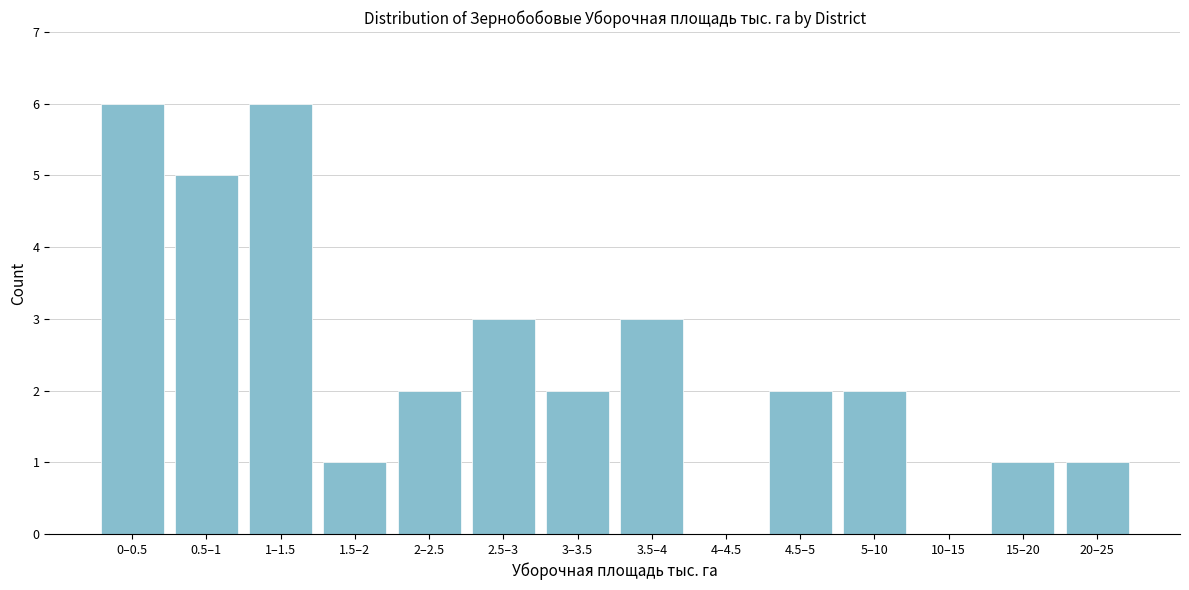

Reading left to right, list all the values displayed in this chart.

0–0.5=6	0.5–1=5	1–1.5=6	1.5–2=1	2–2.5=2	2.5–3=3	3–3.5=2	3.5–4=3	4–4.5=0	4.5–5=2	5–10=2	10–15=0	15–20=1	20–25=1